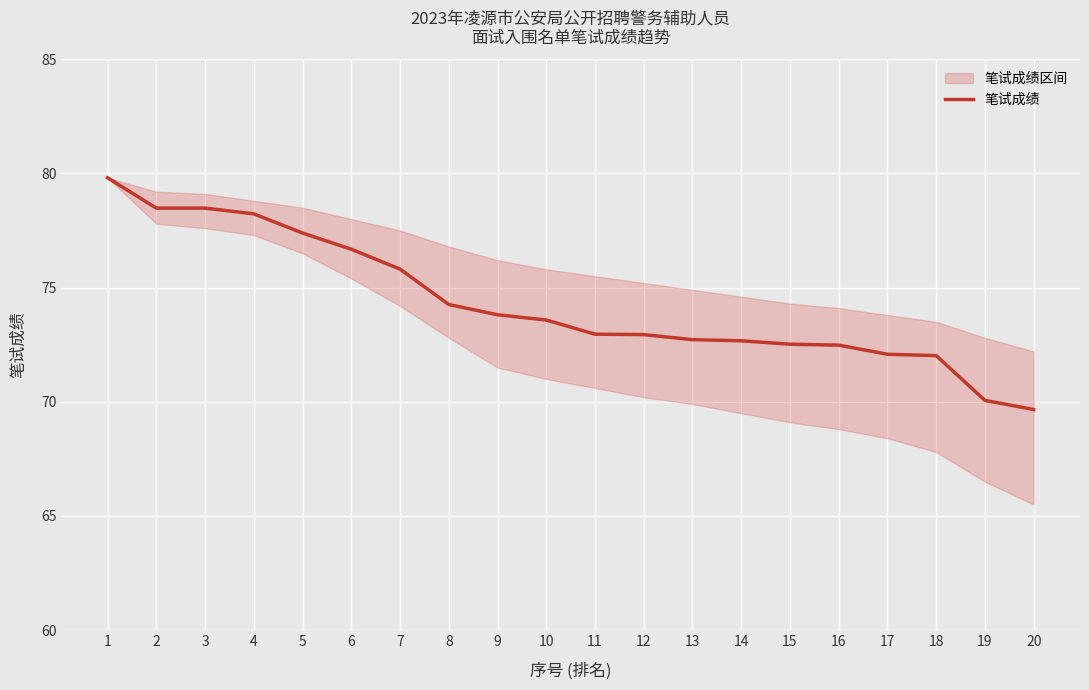

Rank the categories by value from lowest to highest.

20, 19, 18, 17, 16, 15, 14, 13, 12, 11, 10, 9, 8, 7, 6, 5, 4, 2, 3, 1